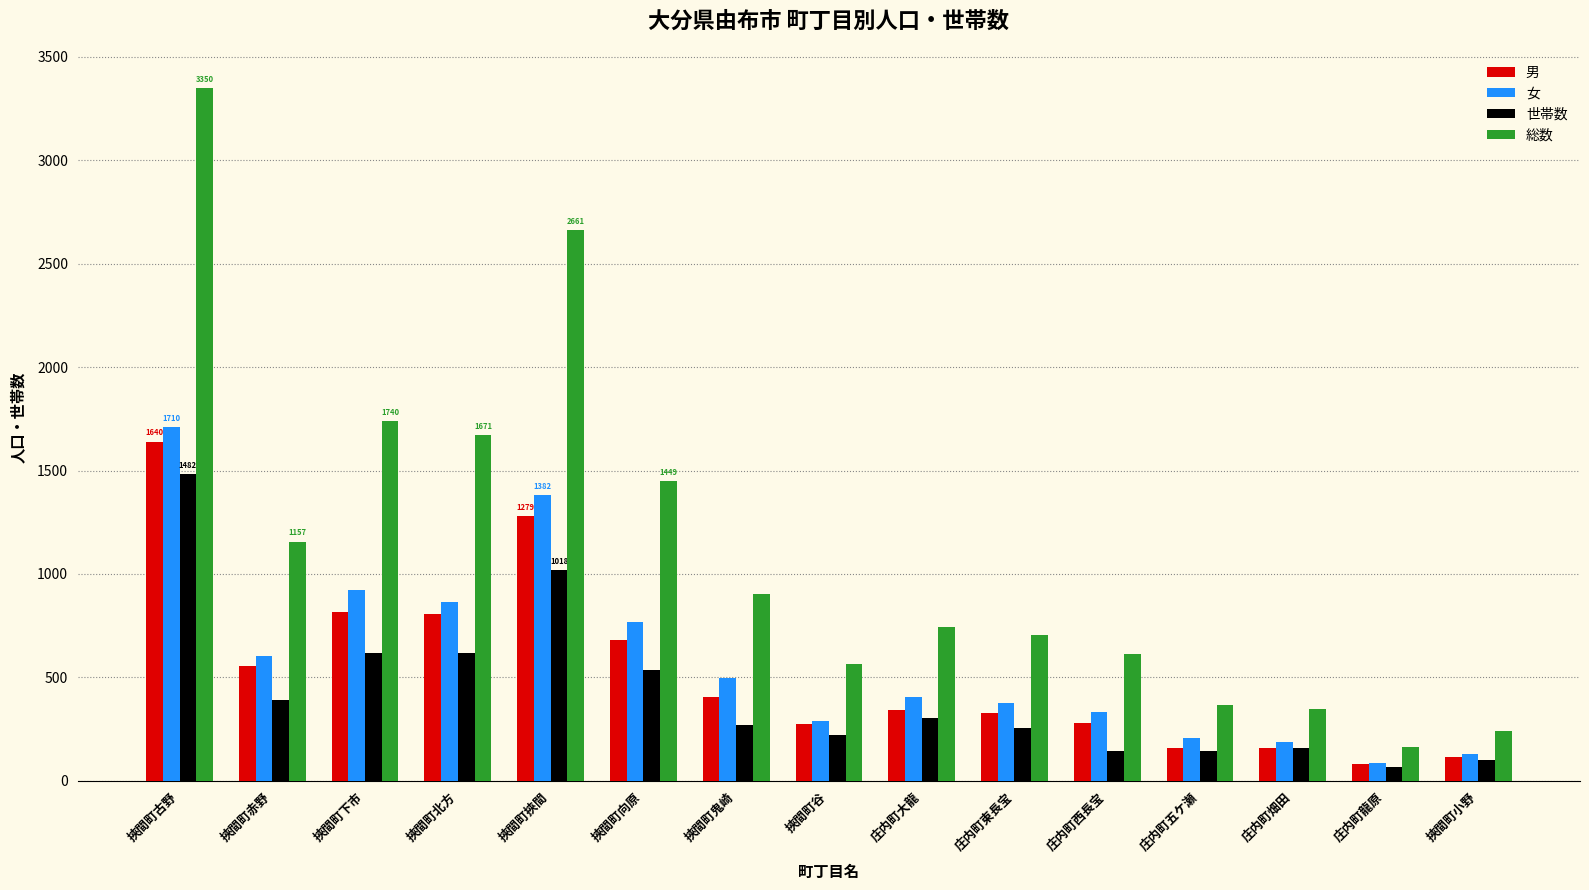

The value of 世帯数 at 挾間町向原 is 906. True or false?

False